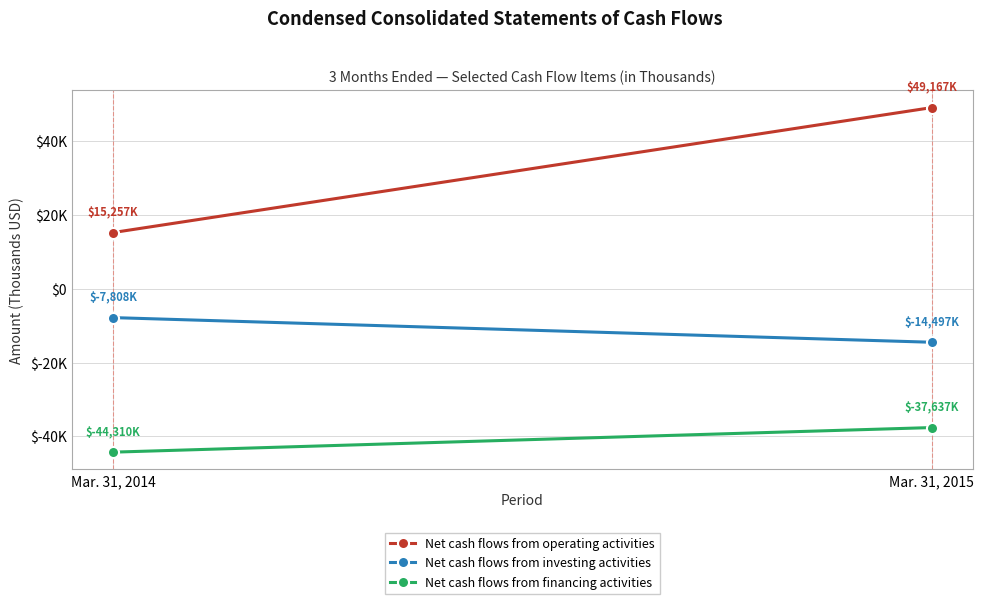

What is the difference between the Net cash flows from investing activities values at Mar. 31, 2015 and Mar. 31, 2014?

6689